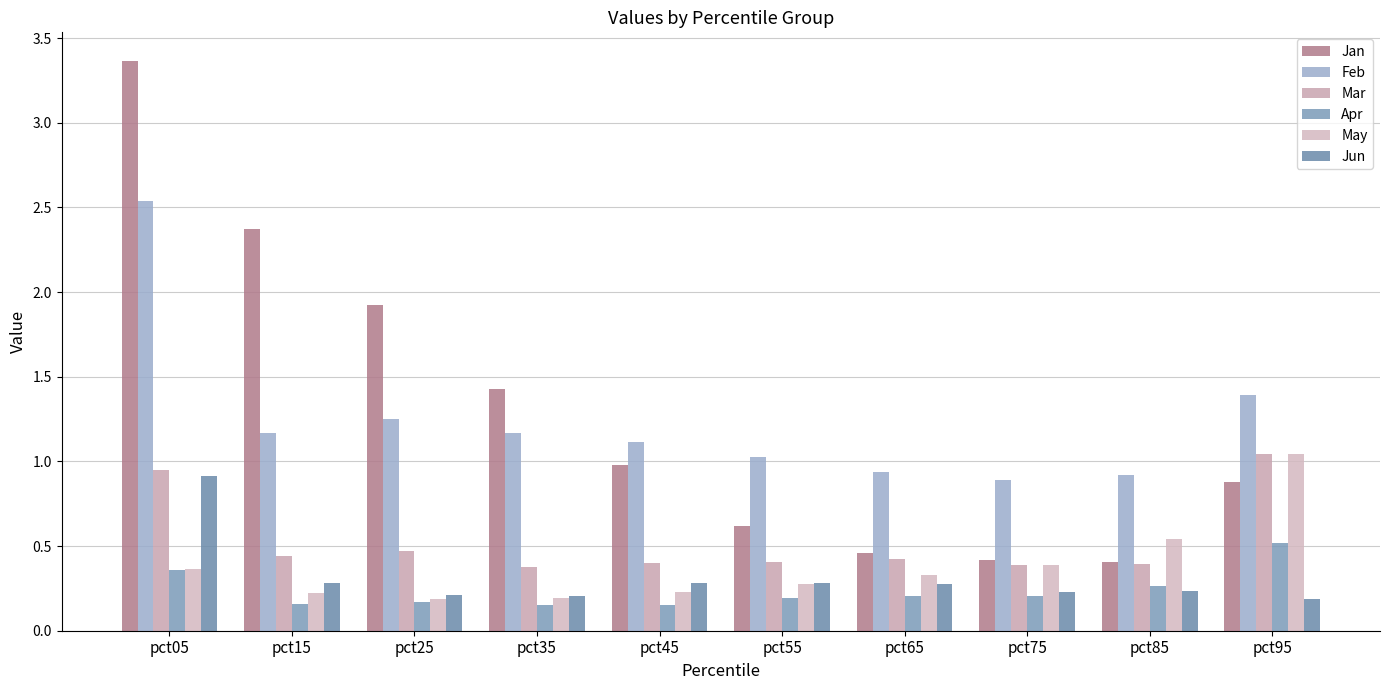

Which has a higher value, pct85 or pct25?

pct25